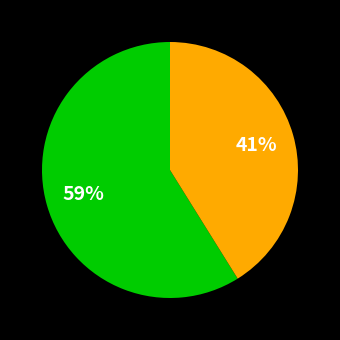

To the nearest percent, what is the difference between the largest and smallest slice percentages?

18%